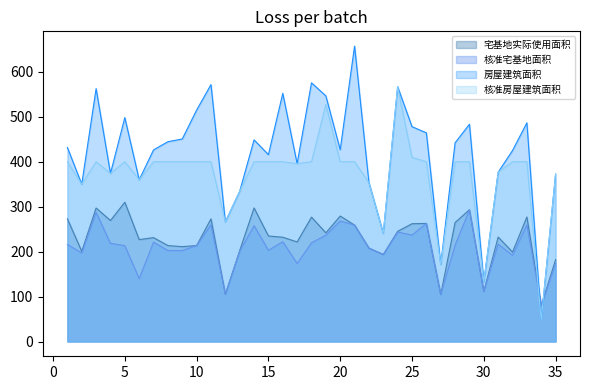

True or false: 房屋建筑面积 and 核准房屋建筑面积 intersect in this chart.

False